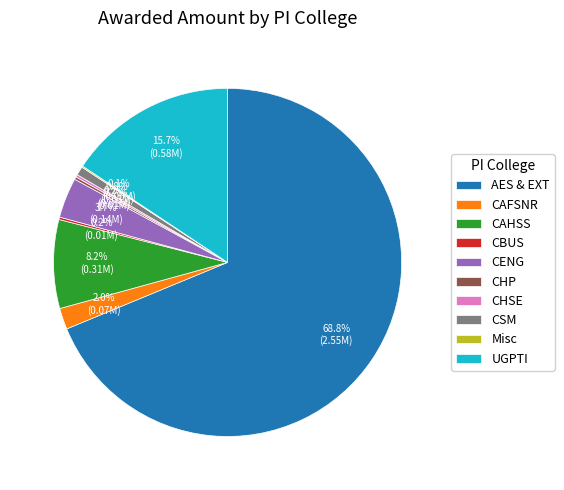

Combined, do AES & EXT and CENG account for over 50%?

Yes